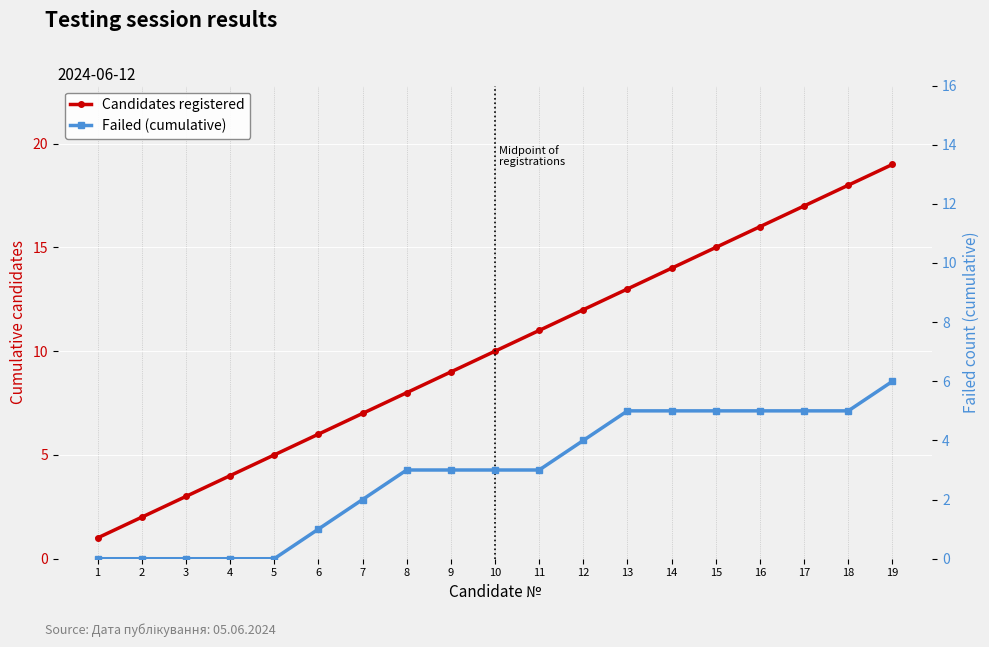

How many positive values does the Failed (cumulative) series have?

14